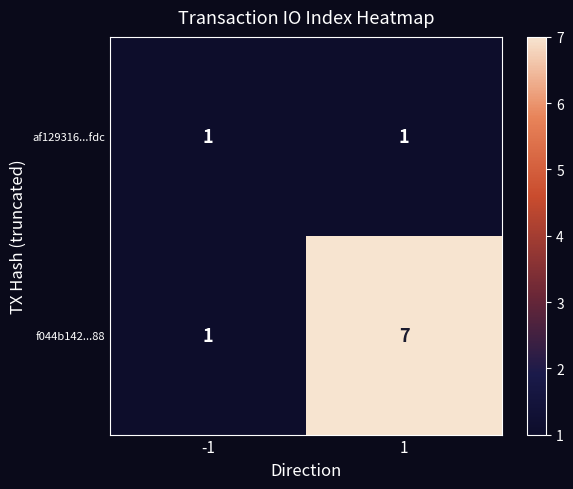

What is the total value across all series at 1?

8